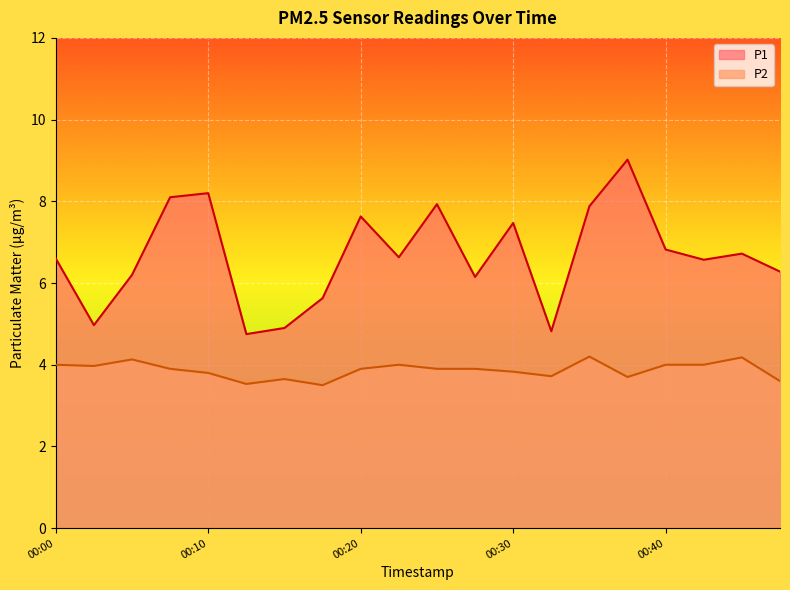

How many lines are shown in the chart?

2